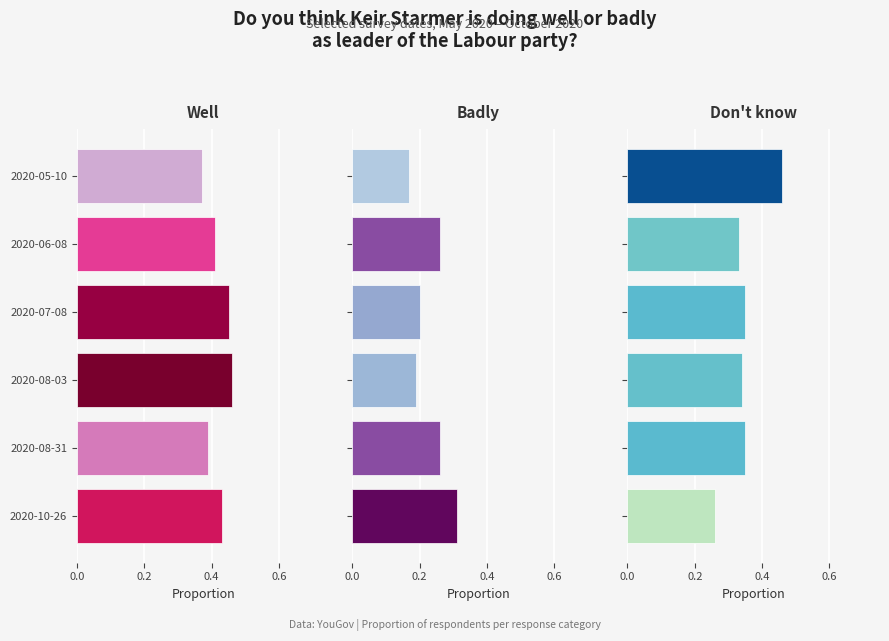

Which series changed the most between 2020-06-08 and 2020-08-31?

Well